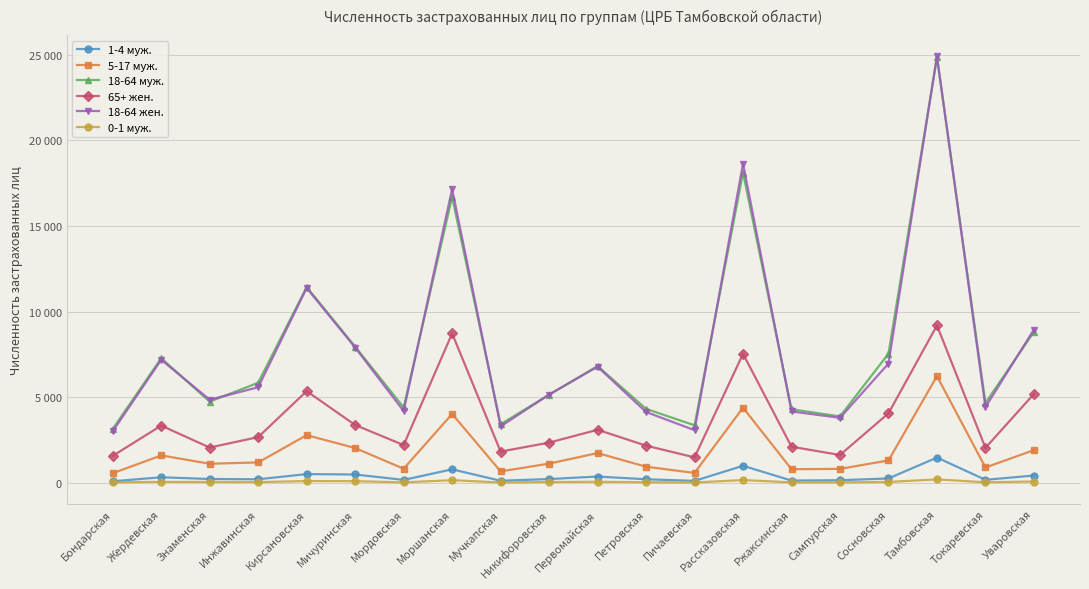

What is the label of the 15th point from the right?

Мичуринская